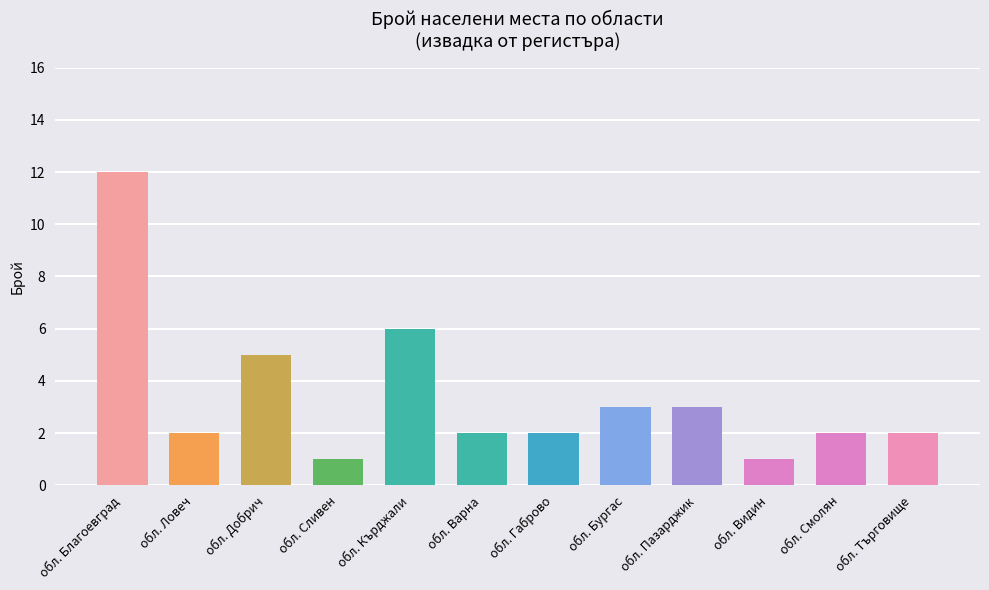

What position from the right is обл. Сливен?

9